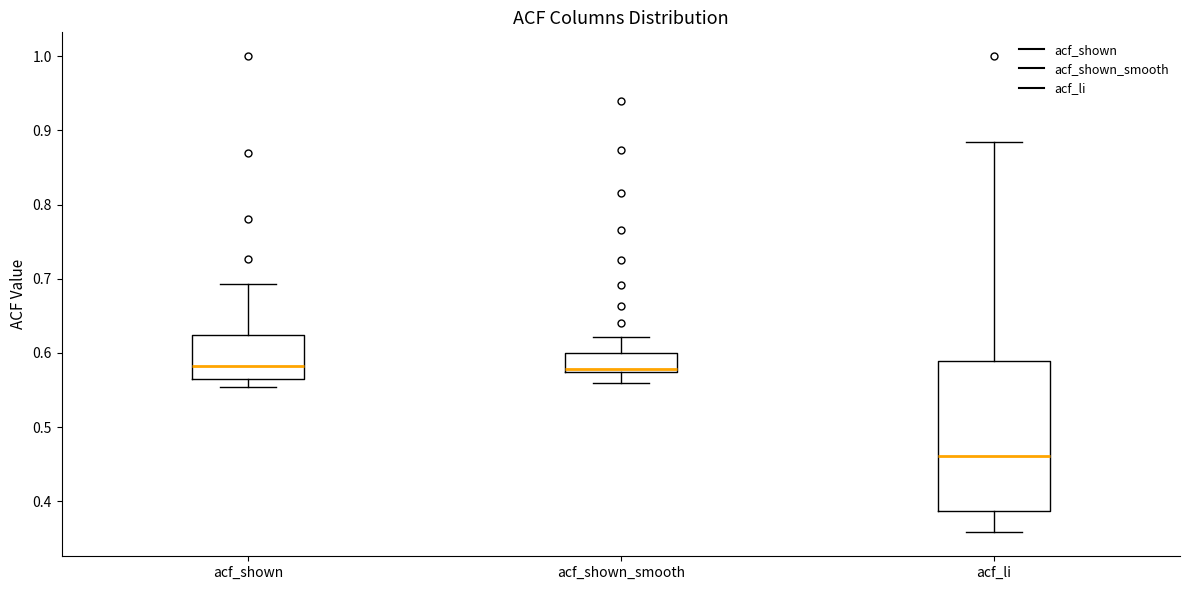

Reading left to right, read every box against the y-axis: the position of its median line, the range the box covers, and the ends of its whiskers. The values are not printed on the chart, so give them approximately, as read against the axis.

acf_shown: median 0.58, box 0.57 to 0.62, whiskers 0.55 to 0.69
acf_shown_smooth: median 0.58, box 0.57 to 0.60, whiskers 0.56 to 0.62
acf_li: median 0.46, box 0.39 to 0.59, whiskers 0.36 to 0.88